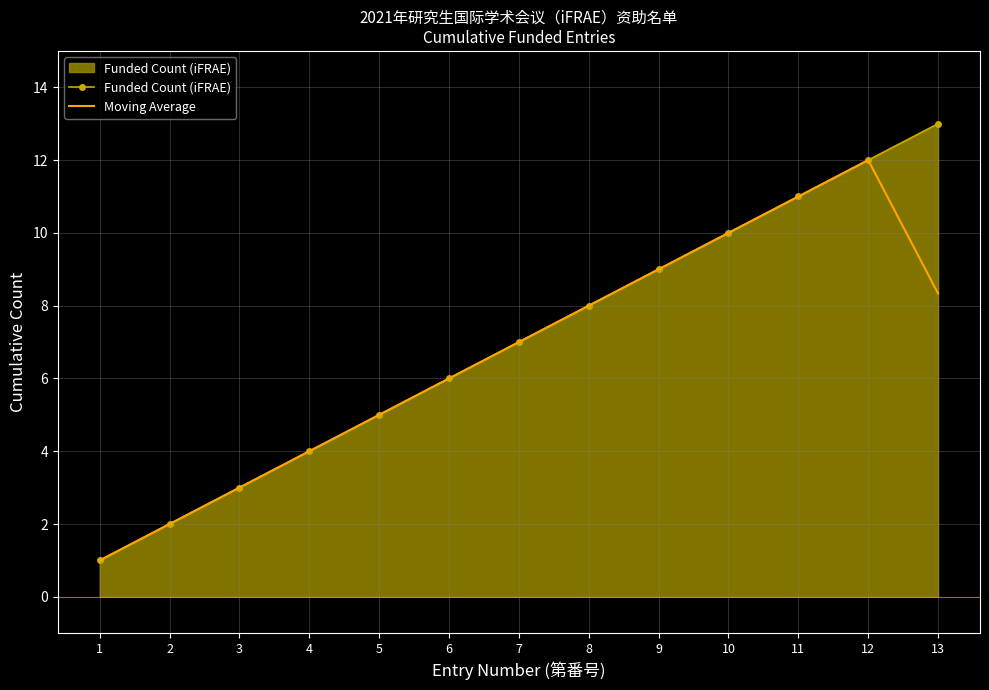

Which label corresponds to the smallest value in the chart?

1